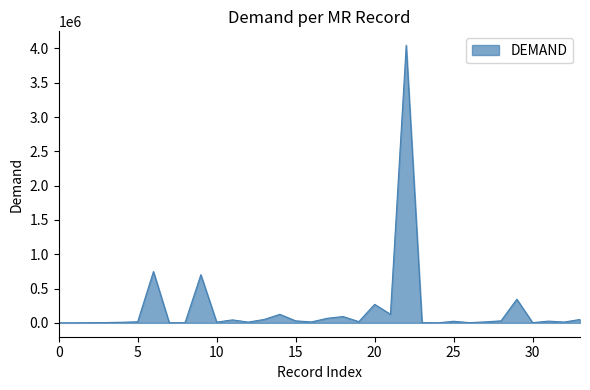

What is the greatest value displayed?

4047670.1